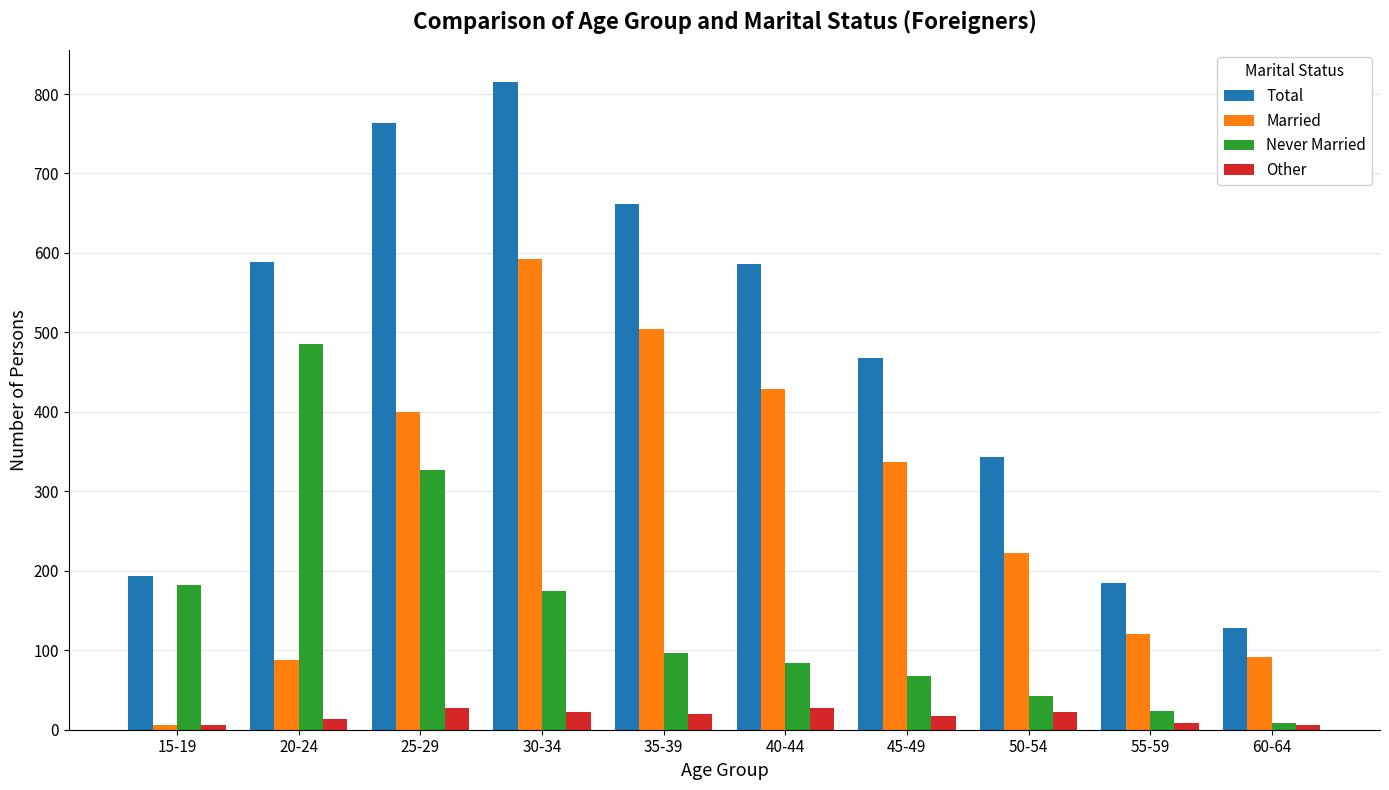

Are the bars grouped side by side (vs. stacked)?

Yes